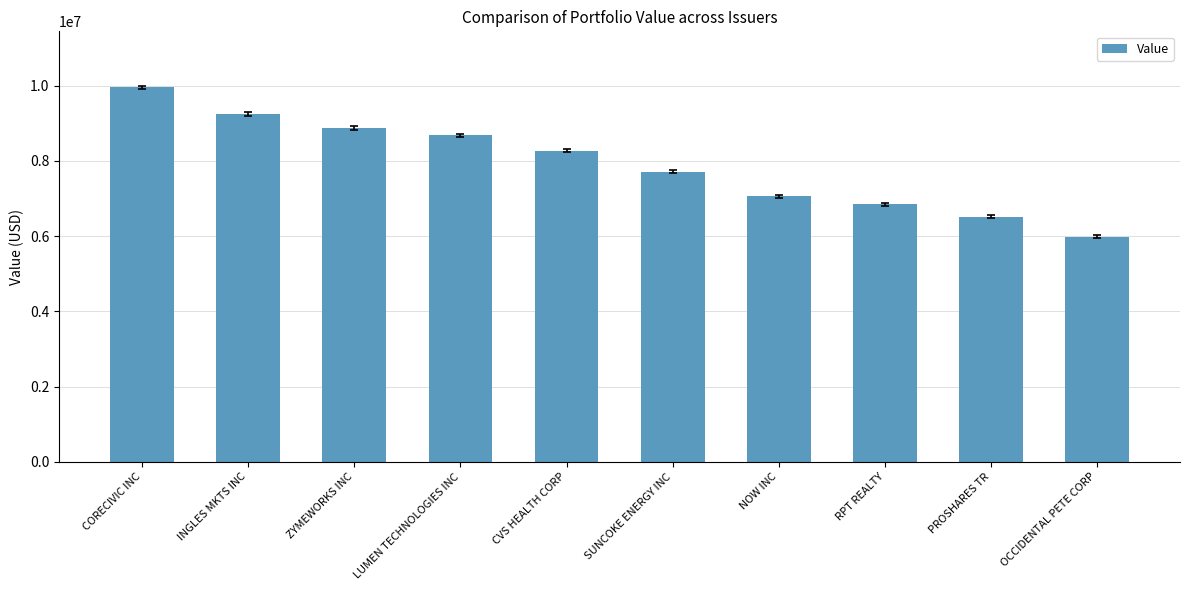

What is the change in value from INGLES MKTS INC to LUMEN TECHNOLOGIES INC?

-570000